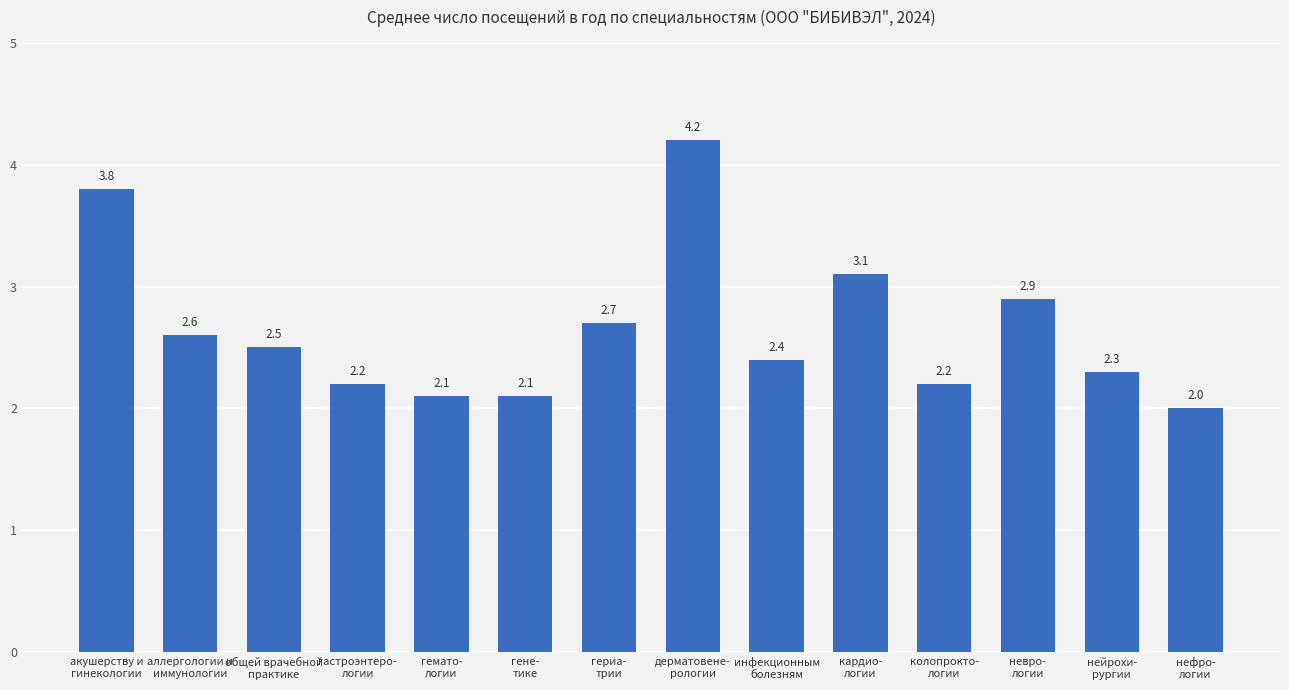

What is the difference between the values at гастроэнтеро-
логии and невро-
логии?

0.7